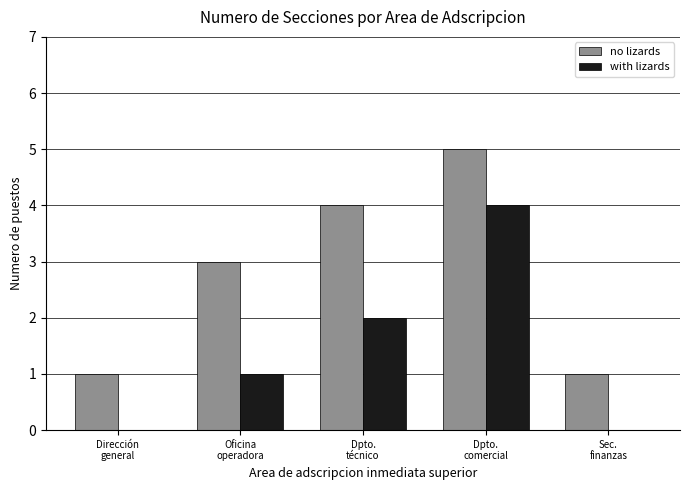

What is the greatest value displayed?

5